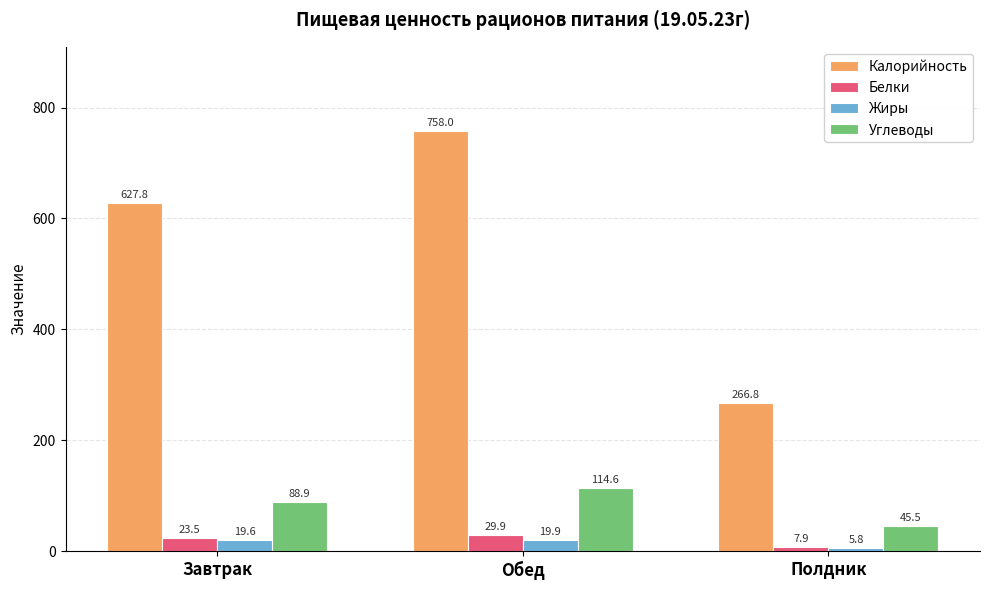

Count the number of data series in this chart.

4